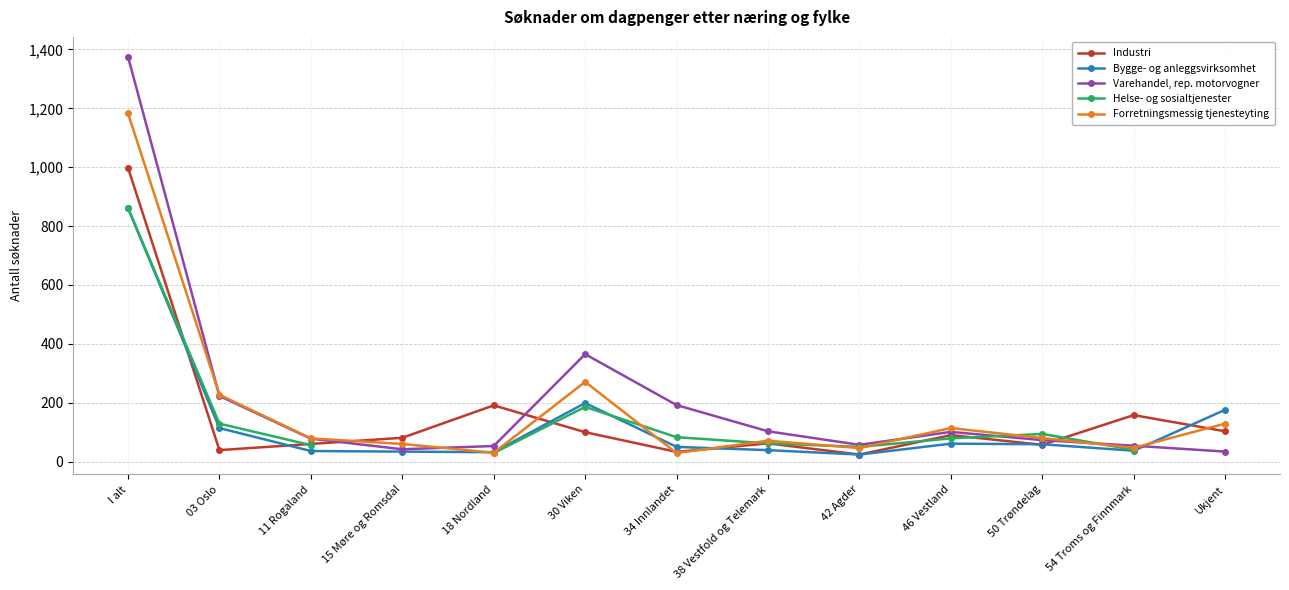

The value of Forretningsmessig tjenesteyting at 38 Vestfold og Telemark is 71. True or false?

True